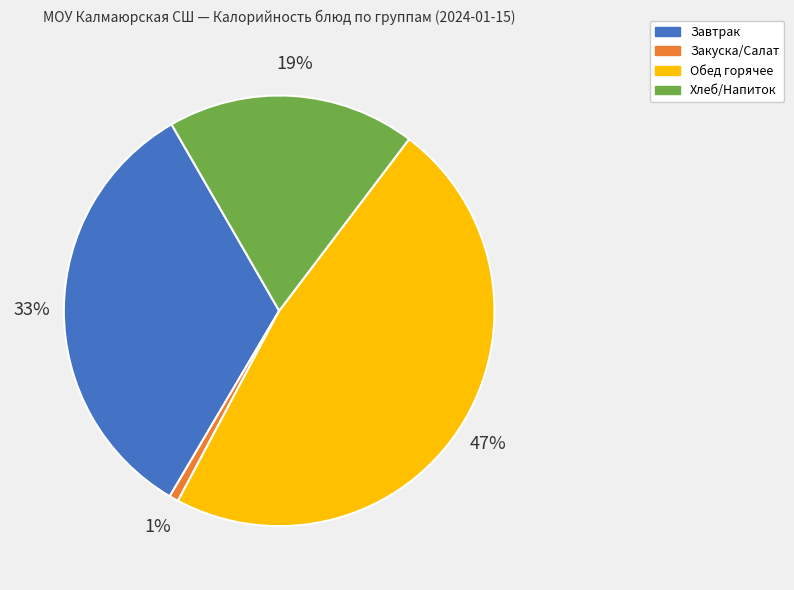

True or false: Закуска/Салат accounts for 1% of the total.

True